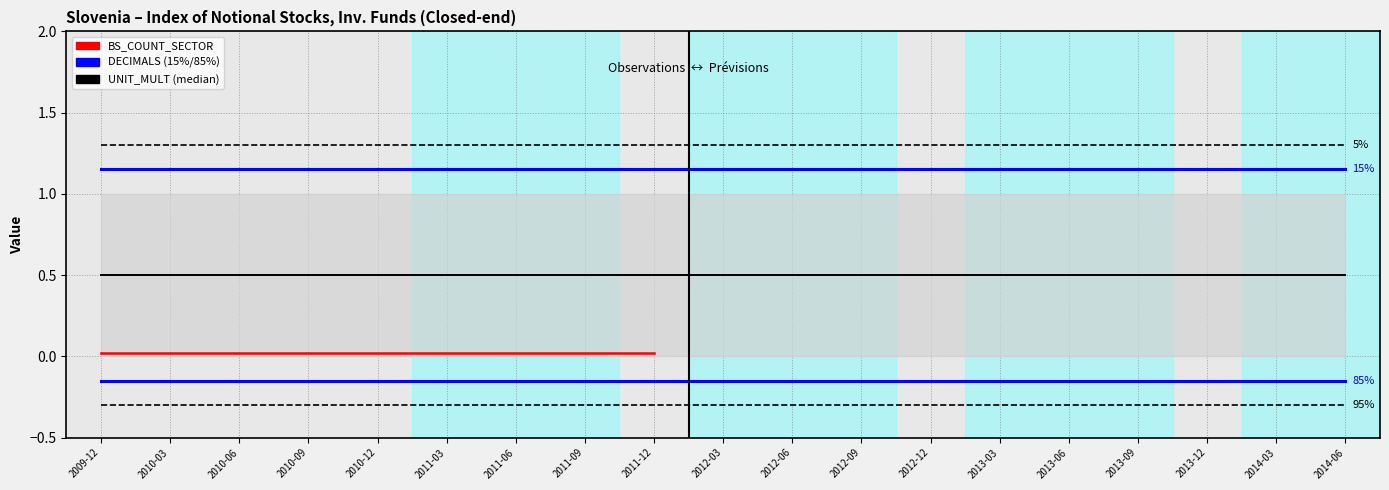

At which label is BS_COUNT_SECTOR closest to 0?

2009-12